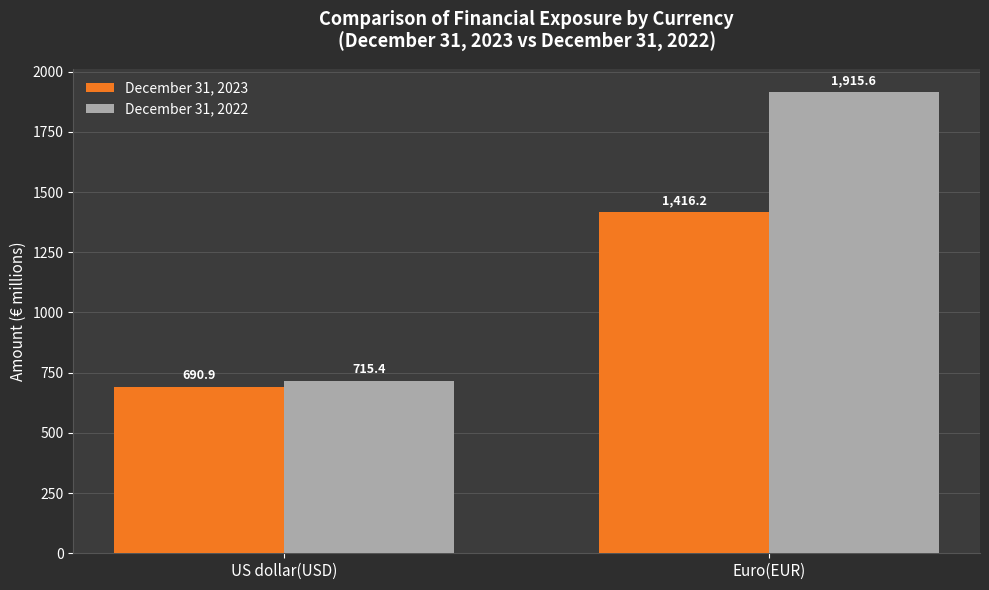

What is the label of the 1st bar from the left?

US dollar(USD)